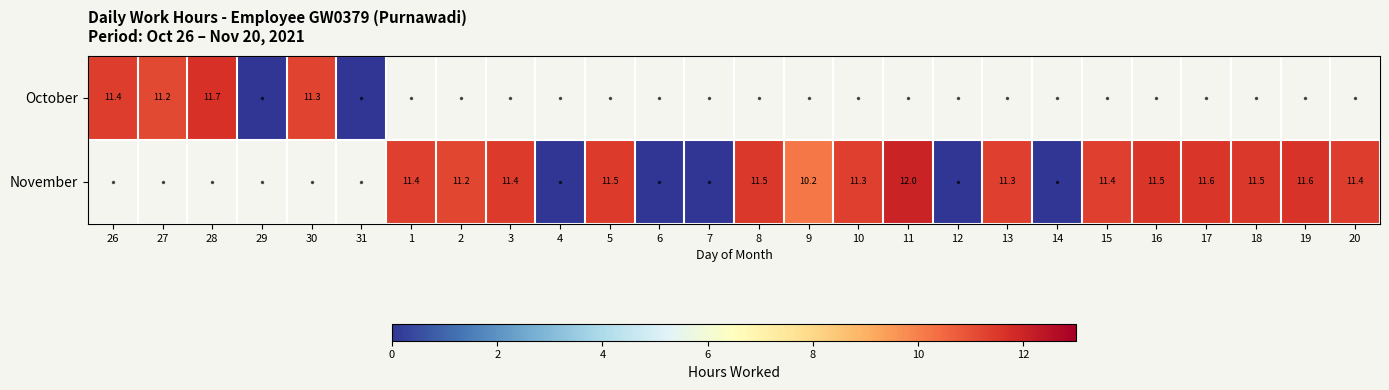

True or false: November has a value of 2.9 at 9.

False